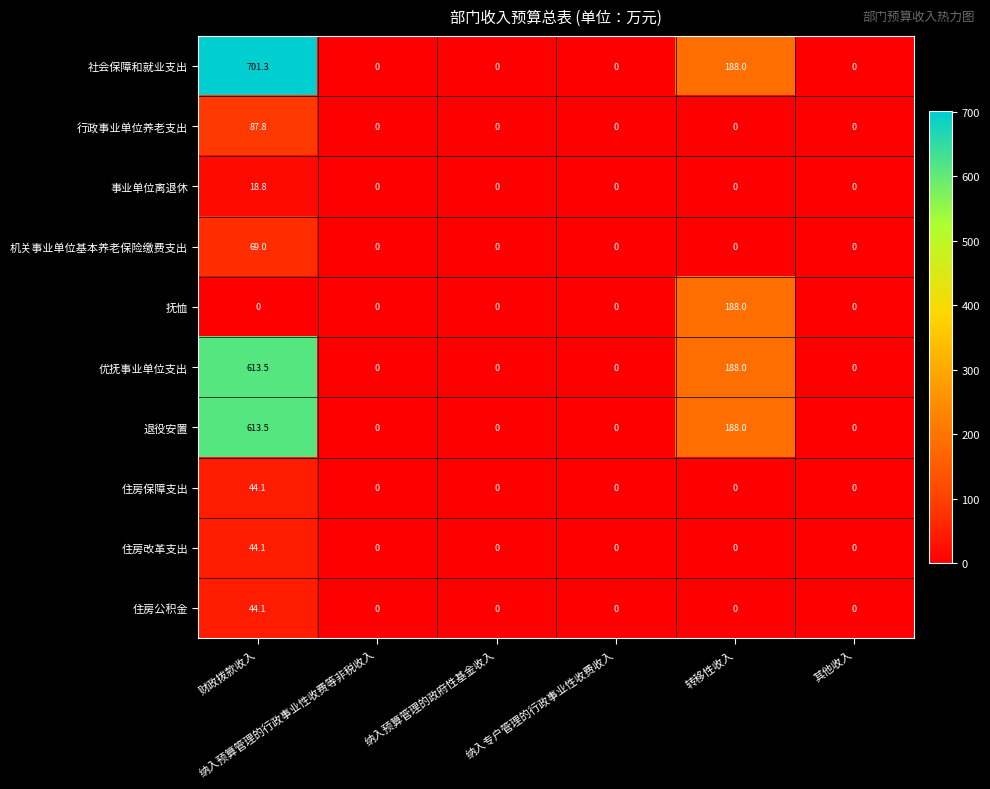

Which series has the largest total across all categories?

社会保障和就业支出